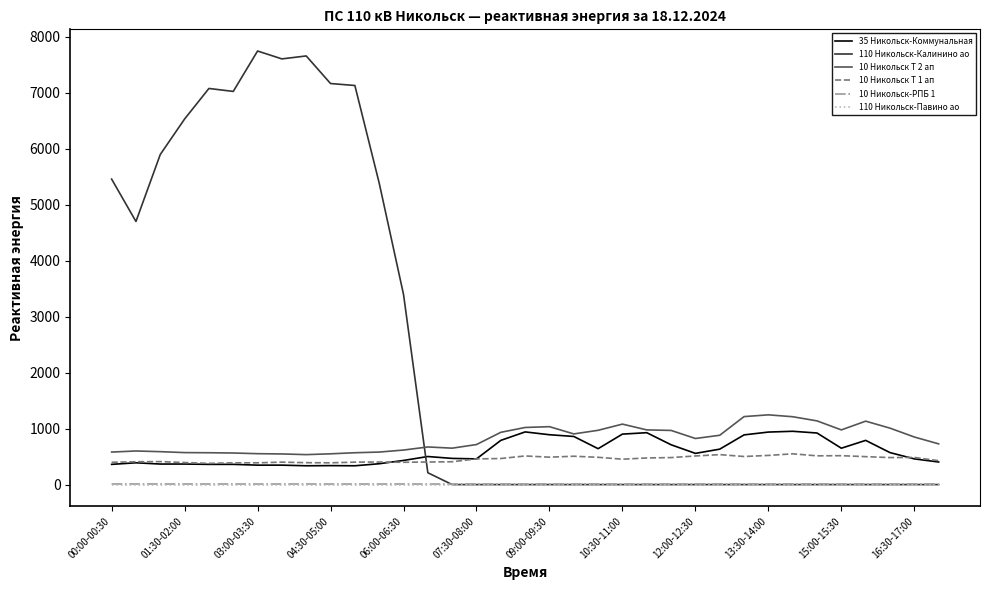

How many values in the 35 Никольск-Коммунальная series are below 501?

17